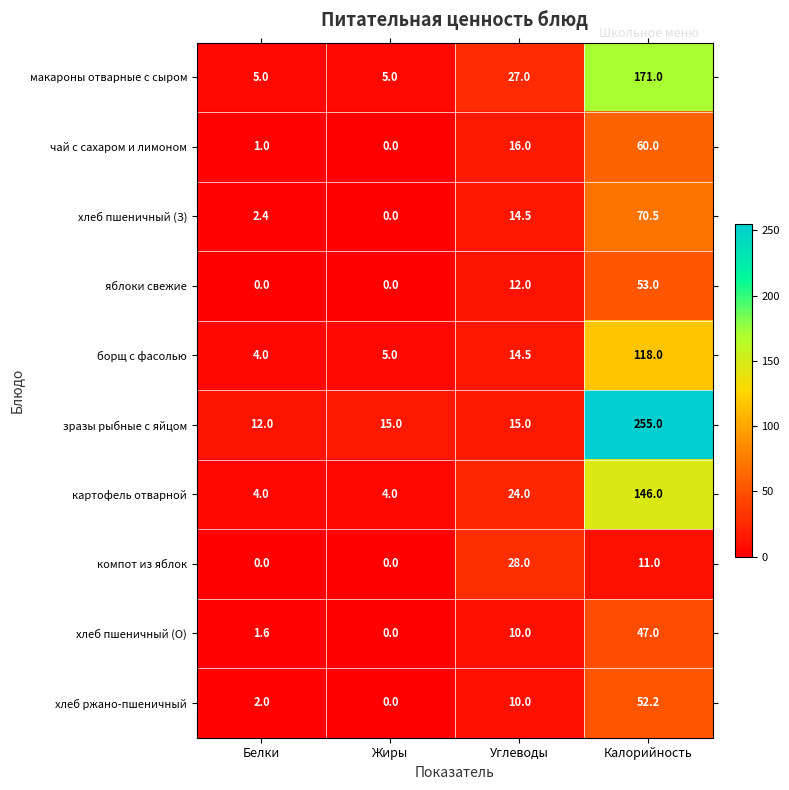

What is the sum of all хлеб ржано-пшеничный values?

64.2